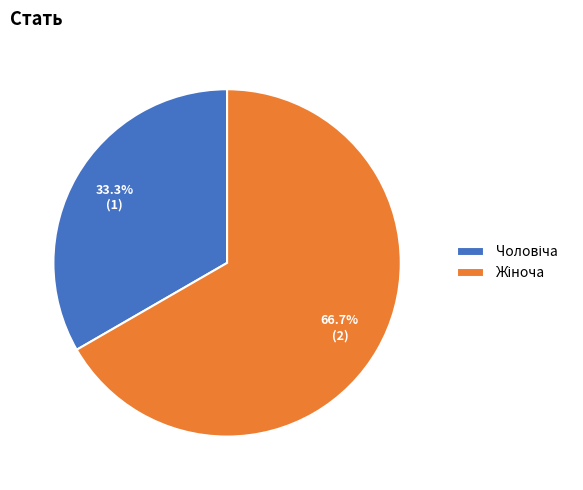

Does any single category account for the majority?

Yes